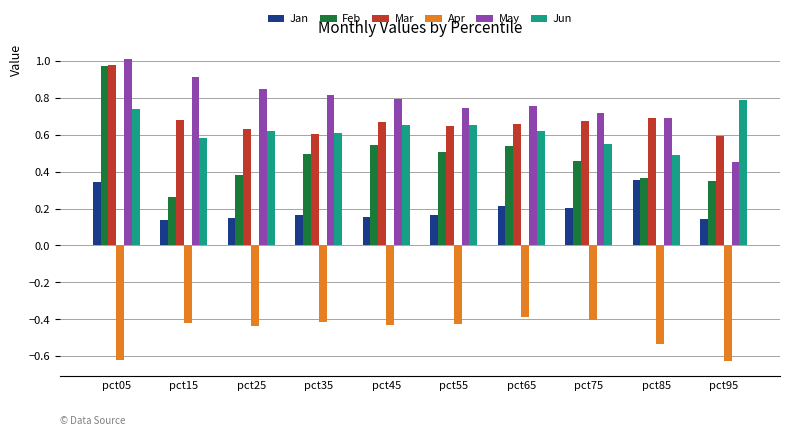

The value of Jun at pct75 is 1.0. True or false?

False